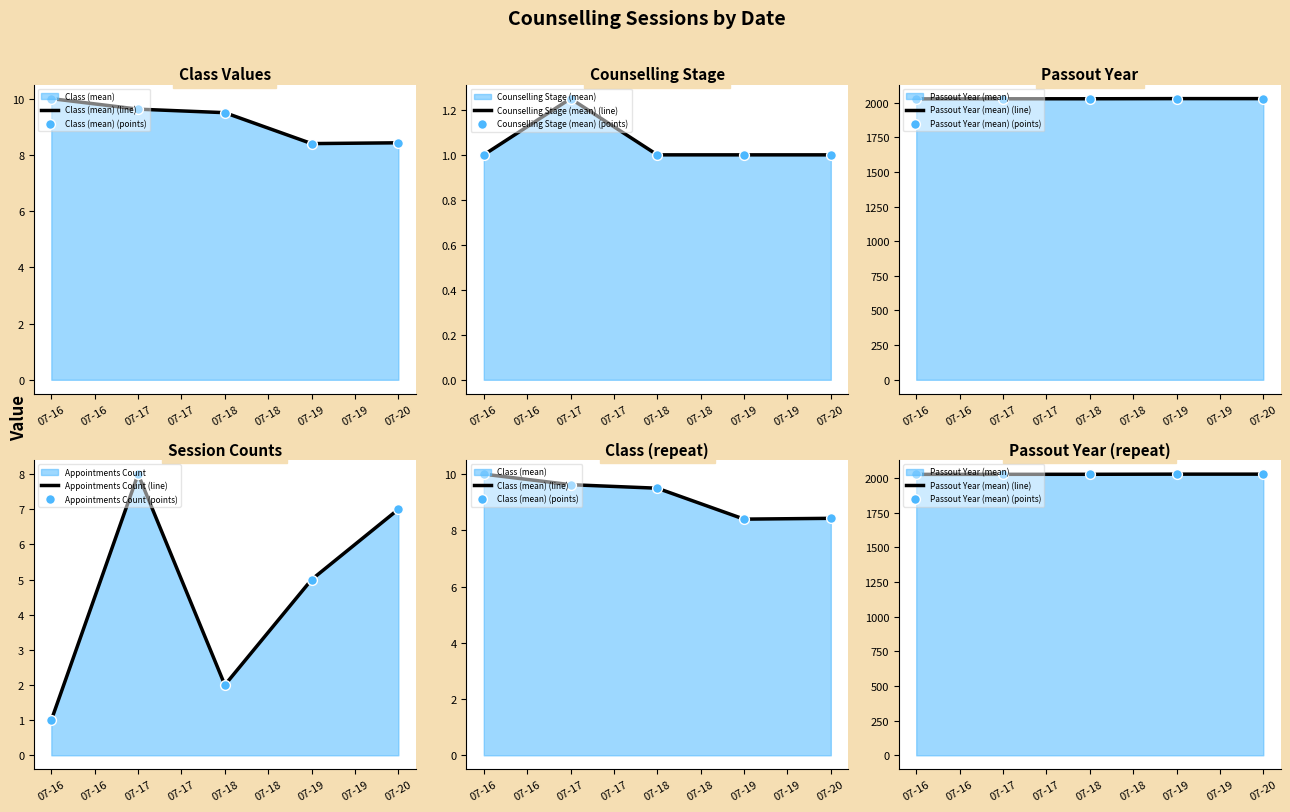

Is it true that Counselling Stage (mean) (line) equals 1.6 at 07-18?

False